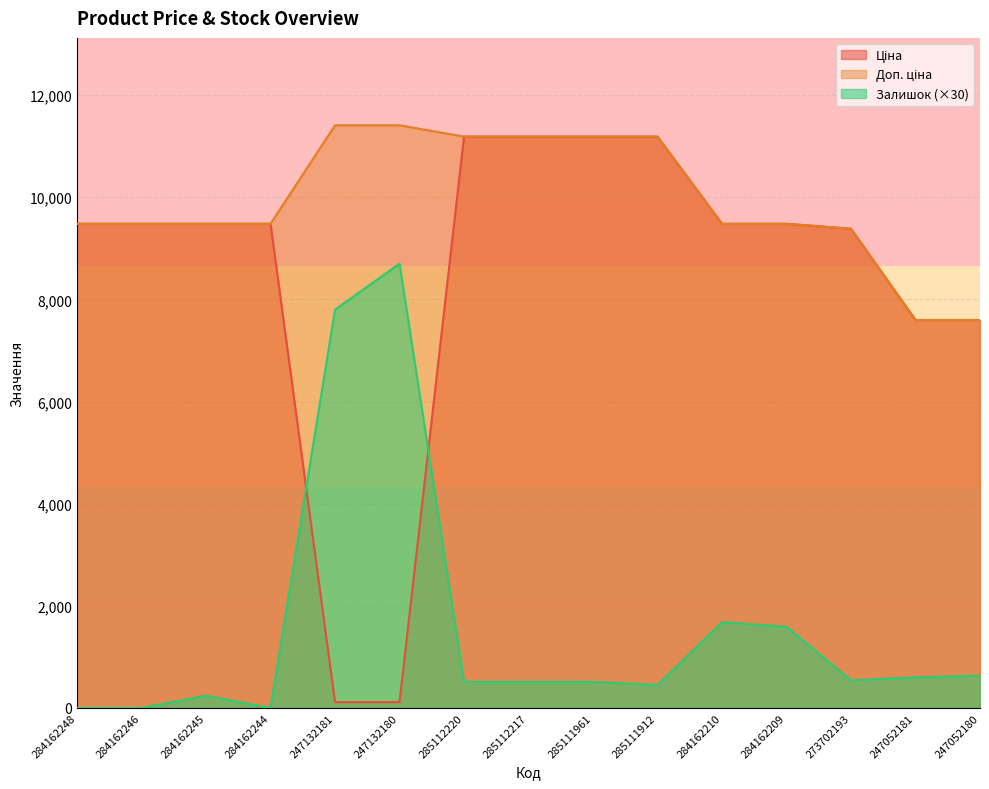

Reading left to right, transcribe all the data shown in this chart.

Ціна: 284162248=9480.1	284162246=9480.1	284162245=9480.1	284162244=9480.1	247132181=114.1	247132180=114.1	285112220=11188.2	285112217=11188.2	285111961=11188.2	285111912=11188.2	284162210=9480.1	284162209=9480.1	273702193=9384.0	247052181=7596.5	247052180=7596.5
Доп. ціна: 284162248=9480.1	284162246=9480.1	284162245=9480.1	284162244=9480.1	247132181=11410.0	247132180=11410.0	285112220=11188.2	285112217=11188.2	285111961=11188.2	285111912=11188.2	284162210=9480.1	284162209=9480.1	273702193=9384.0	247052181=7596.5	247052180=7596.5
Залишок: 284162248=0.0	284162246=0.0	284162245=240.0	284162244=0.0	247132181=7800.0	247132180=8700.0	285112220=510.0	285112217=510.0	285111961=510.0	285111912=450.0	284162210=1680.0	284162209=1590.0	273702193=540.0	247052181=600.0	247052180=630.0